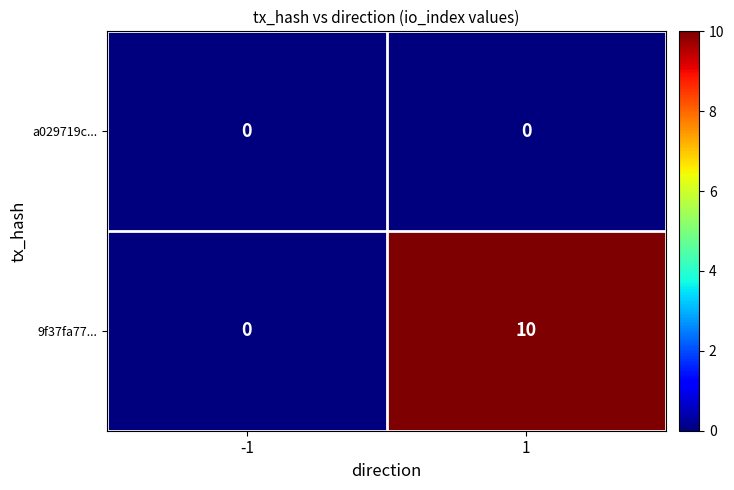

What is the greatest value displayed?

10